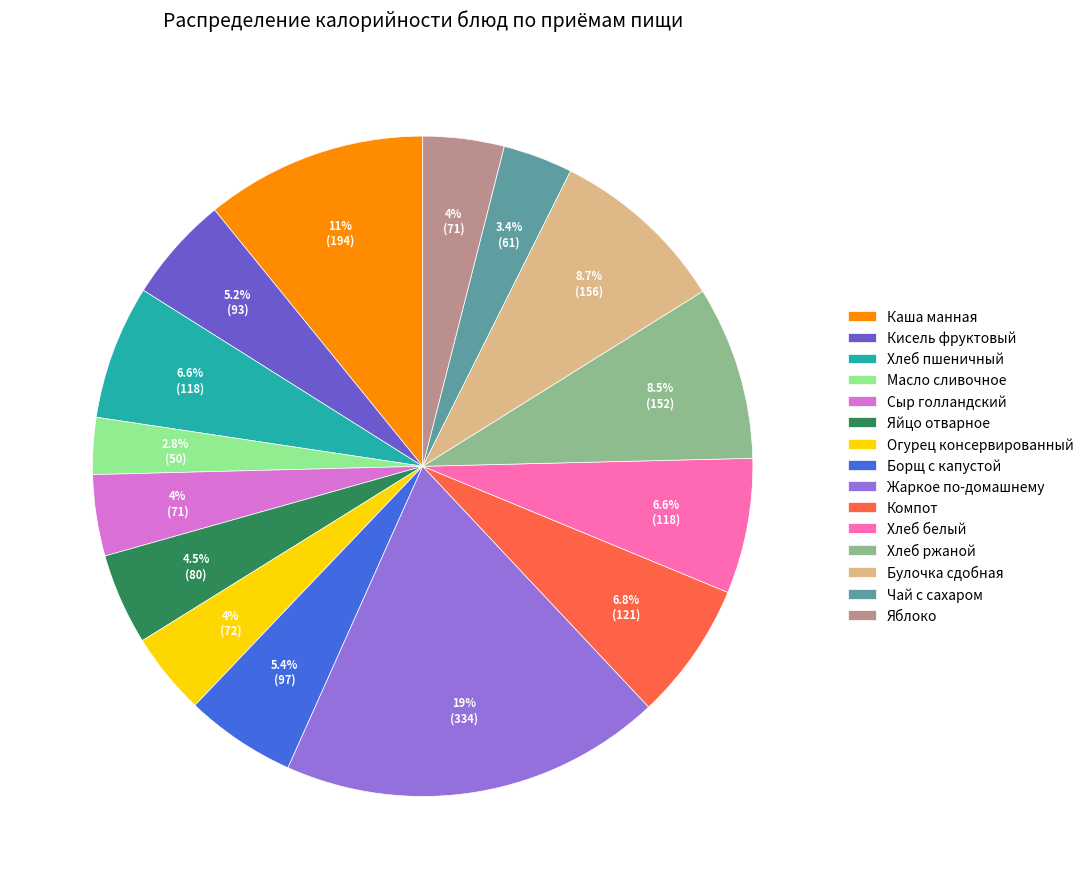

To the nearest percent, what percentage of the pie is Булочка сдобная?

9%